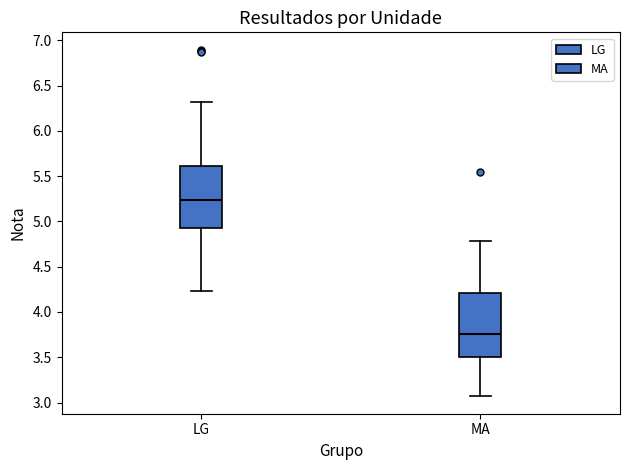

Reading left to right, read every box against the y-axis: the position of its median line, the range the box covers, and the ends of its whiskers. The values are not printed on the chart, so give them approximately, as read against the axis.

LG: median 5.25, box 4.95 to 5.60, whiskers 4.25 to 6.30
MA: median 3.75, box 3.50 to 4.20, whiskers 3.05 to 4.80